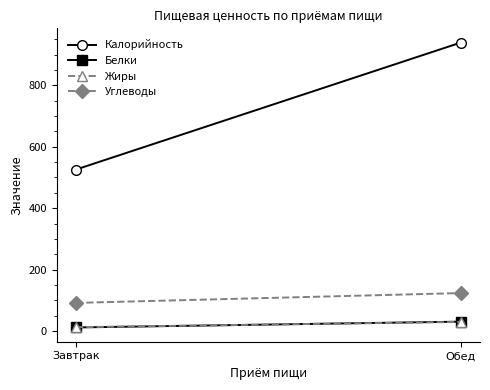

How many values in the Углеводы series are below 124?

1